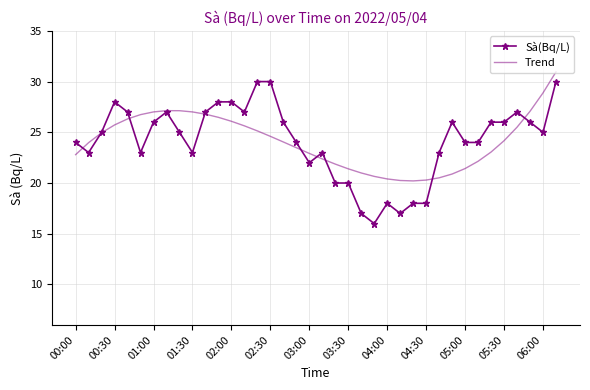

Which series has the widest spread of values?

Sà(Bq/L)